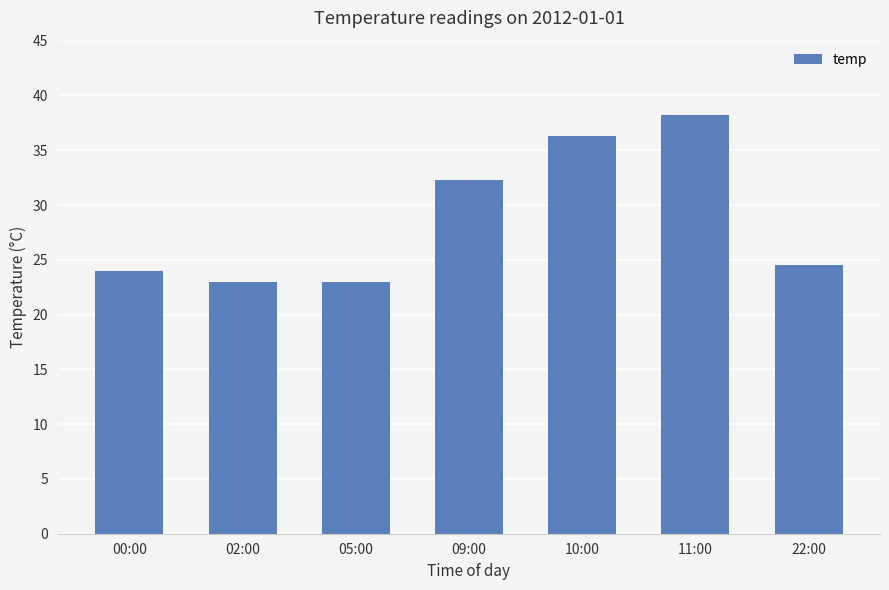

What is the value of the 3rd bar from the left?

23.0